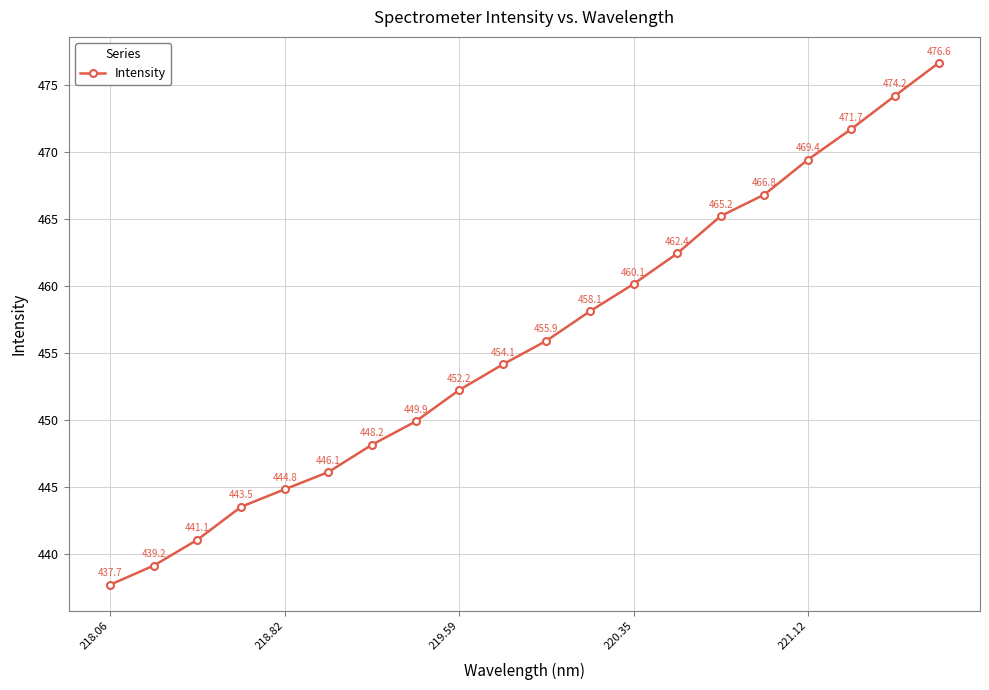

How many lines are shown in the chart?

1